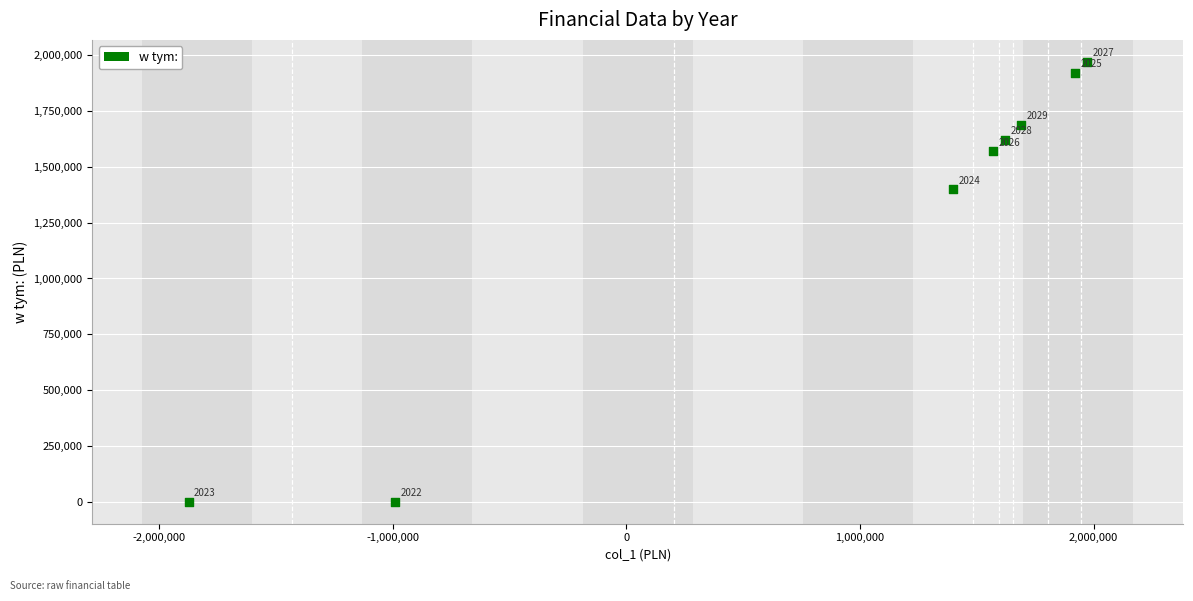

What Y value in the scatter plot is closest to 985148?

1400297.0